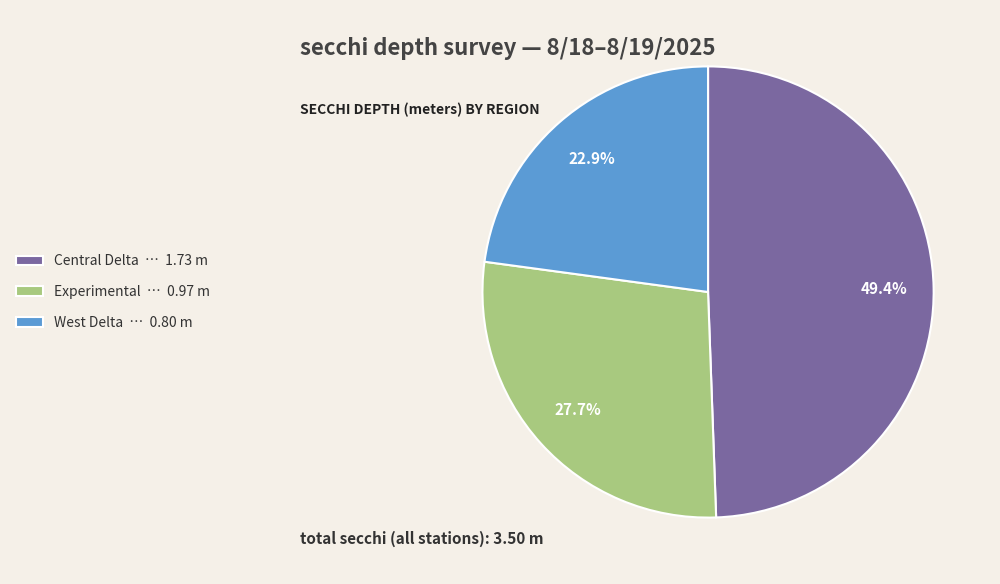

How many slices are in this pie chart?

3